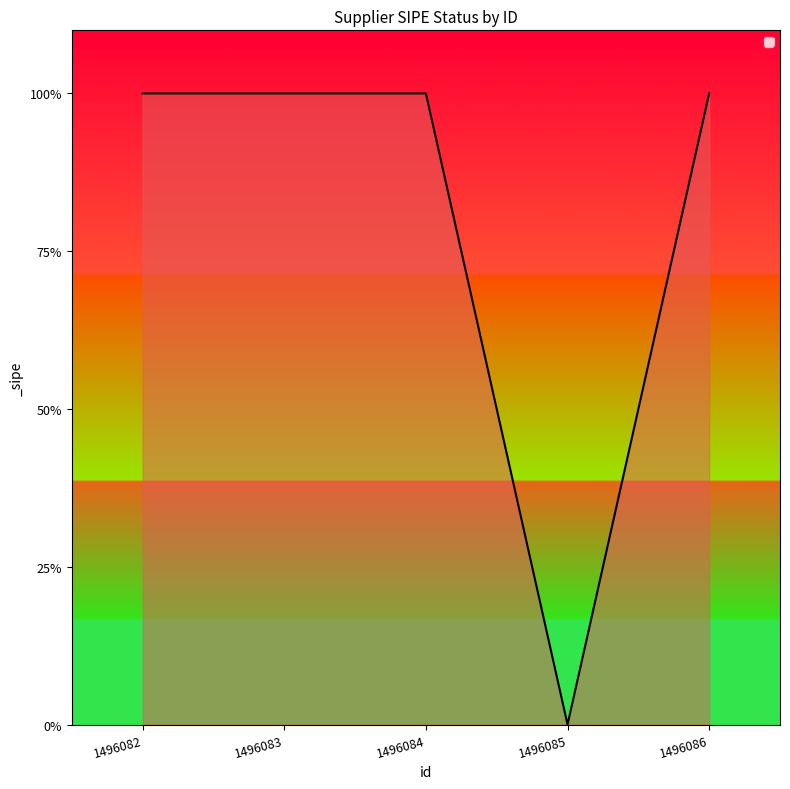

Where is the data nearest to the value 0?

1496085